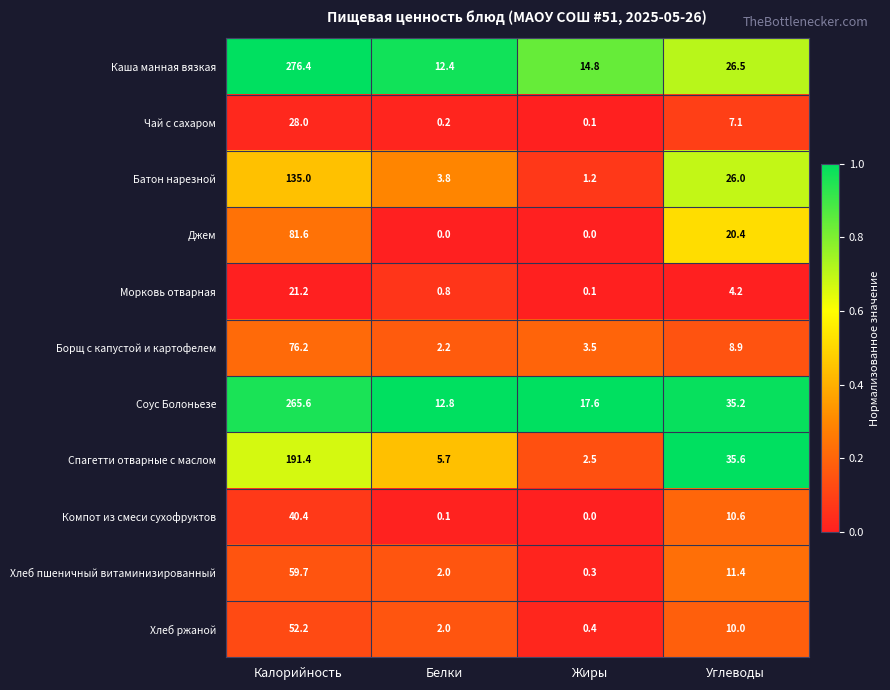

At how many categories does at least one series exceed 0?

4